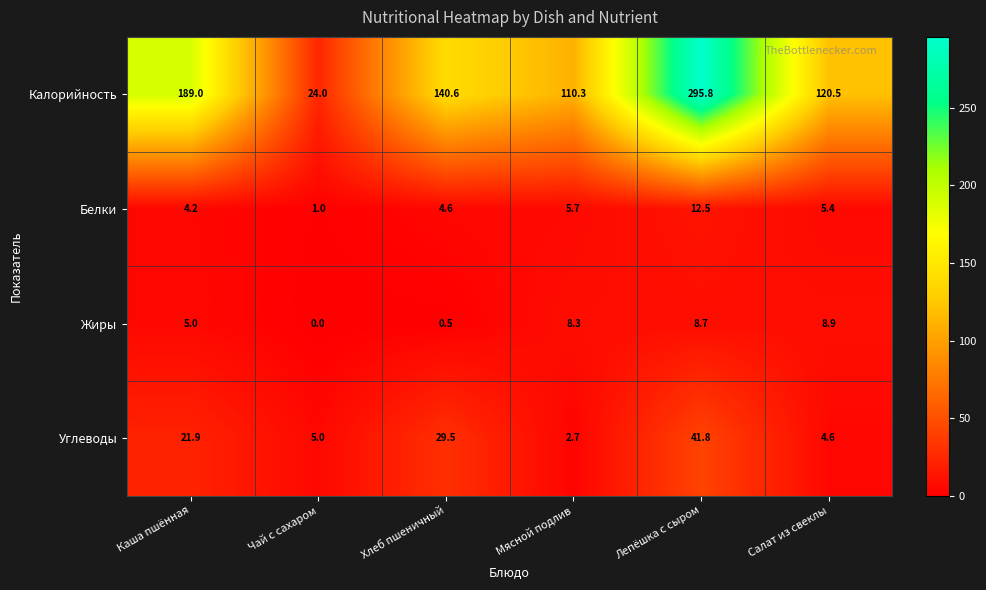

Which series has the largest range (max minus min)?

Калорийность